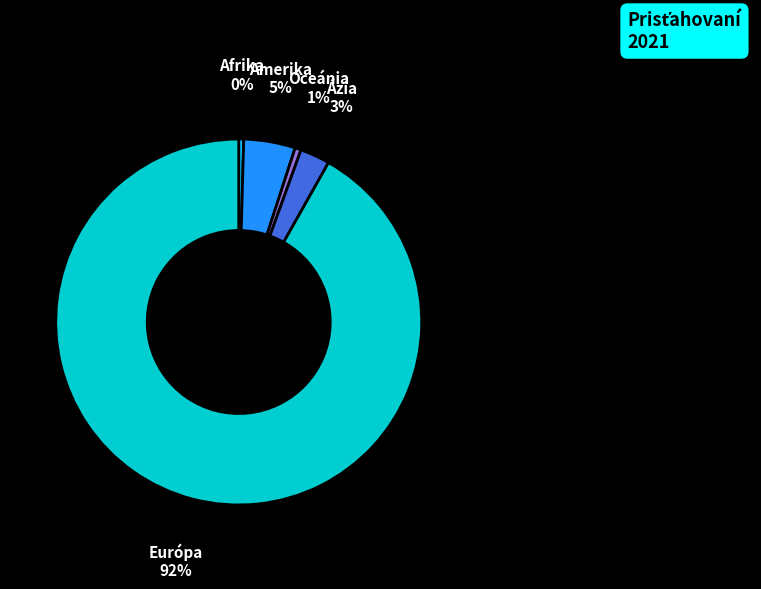

Is there a majority slice in this chart?

Yes